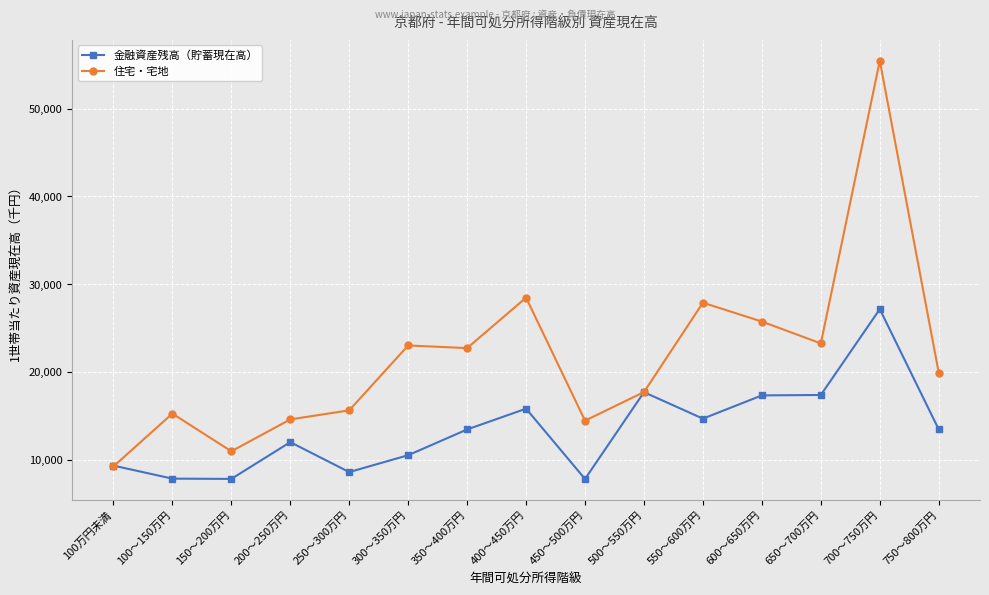

Is it true that 住宅・宅地 equals 19900 at 750～800万円?

True